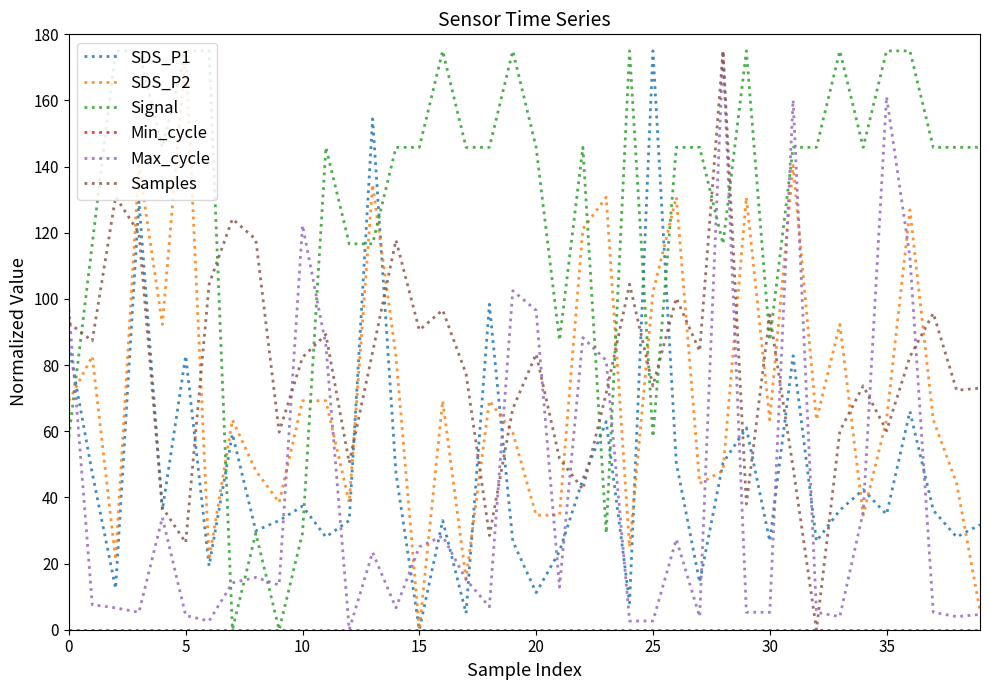

Which series has the largest total across all categories?

Signal